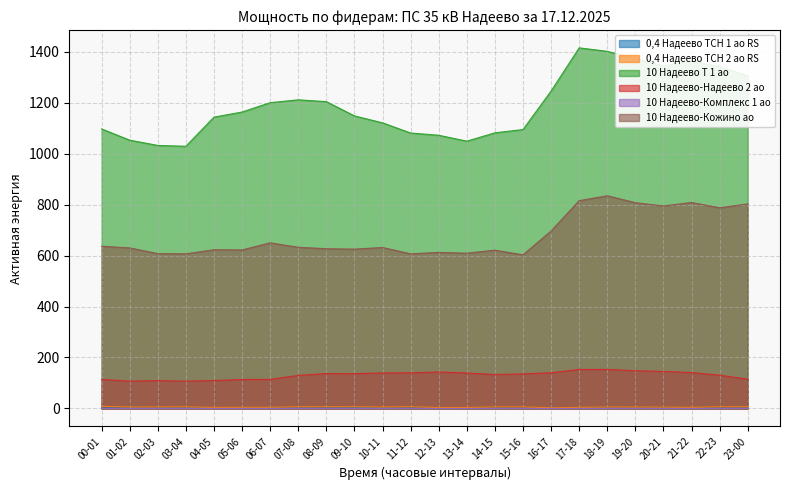

True or false: 0,4 Надеево ТСН 1 ао RS and 10 Надеево-Кожино ао cross at least once.

False